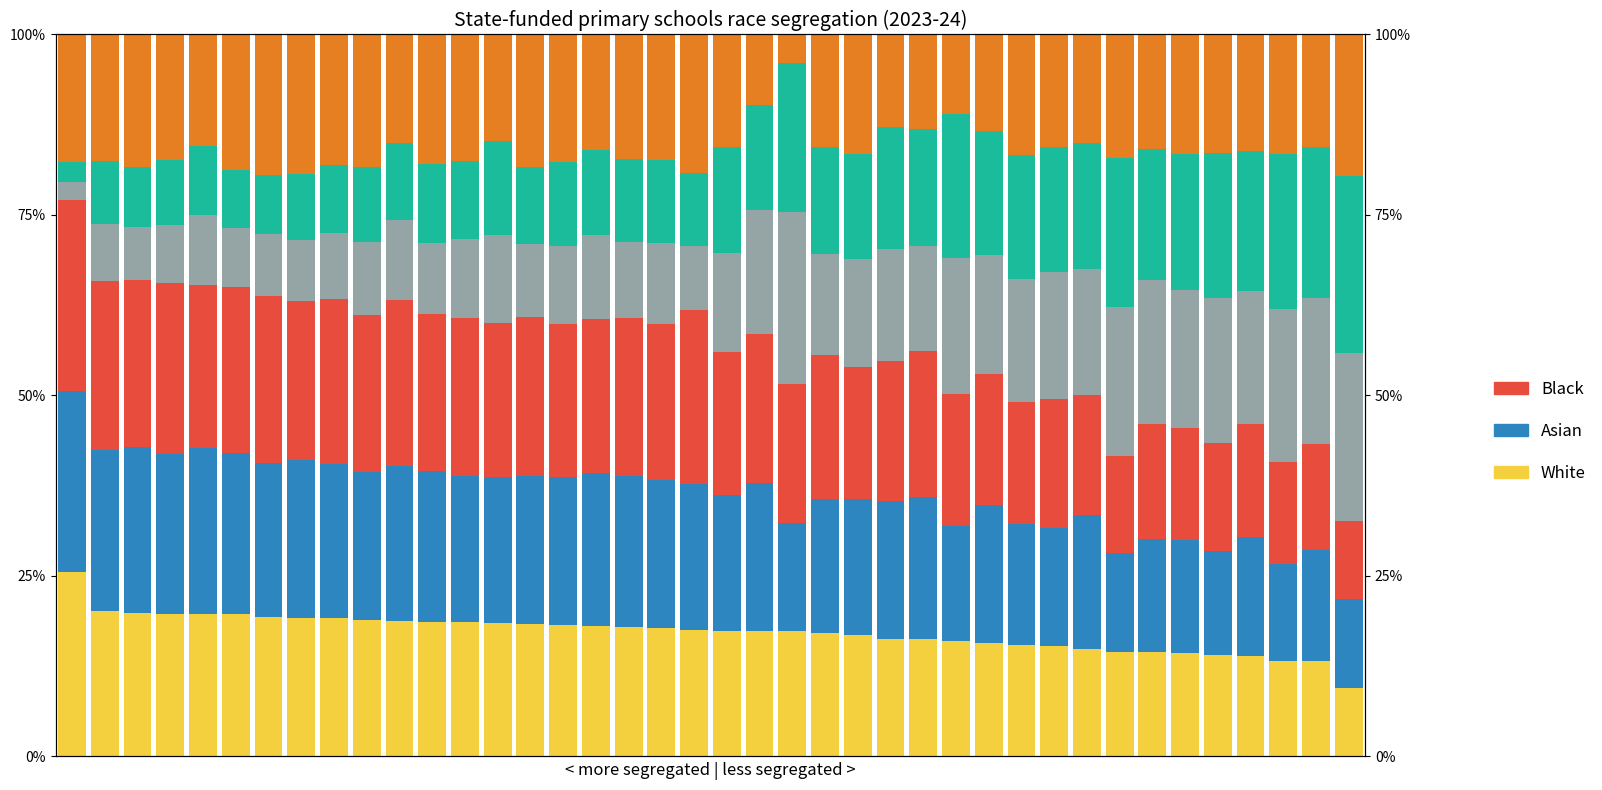

Reading right to left, list all the values displayed in this chart.

White (col_3): 39=9.5	38=13.2	37=13.3	36=14.0	35=14.0	34=14.3	33=14.5	32=14.5	31=14.9	30=15.3	29=15.5	28=15.6	27=16.0	26=16.2	25=16.3	24=16.9	23=17.1	22=17.3	21=17.4	20=17.4	19=17.6	18=17.8	17=17.9	16=18.1	15=18.2	14=18.3	13=18.4	12=18.6	11=18.6	10=18.8	9=18.8	8=19.2	7=19.2	6=19.3	5=19.7	4=19.7	3=19.7	2=19.8	1=20.1	0=25.6
Asian (col_7): 39=12.3	38=15.4	37=13.4	36=16.3	35=14.5	34=15.7	33=15.7	32=13.7	31=18.6	30=16.3	29=16.8	28=19.1	27=15.9	26=19.7	25=19.1	24=18.8	23=18.6	22=15.1	21=20.6	20=18.9	19=20.2	18=20.4	17=20.9	16=21.1	15=20.5	14=20.5	13=20.2	12=20.2	11=20.9	10=21.4	9=20.6	8=21.3	7=21.8	6=21.4	5=22.4	4=23.0	3=22.2	2=23.1	1=22.3	0=25.0
Black (col_8): 39=10.9	38=14.6	37=14.2	36=15.7	35=14.9	34=15.5	33=15.9	32=13.4	31=16.6	30=17.9	29=16.8	28=18.1	27=18.3	26=20.3	25=19.3	24=18.3	23=19.9	22=19.3	21=20.5	20=19.8	19=24.0	18=21.6	17=22.0	16=21.4	15=21.1	14=22.1	13=21.3	12=21.9	11=21.7	10=22.9	9=21.8	8=22.9	7=22.1	6=23.0	5=23.1	4=22.6	3=23.7	2=23.2	1=23.4	0=26.5
col_11: 39=23.3	38=20.2	37=21.1	36=18.5	35=20.0	34=19.1	33=20.0	32=20.7	31=17.5	30=17.6	29=17.1	28=16.5	27=18.9	26=14.5	25=15.5	24=15.0	23=13.9	22=23.8	21=17.3	20=13.7	19=8.9	18=11.3	17=10.5	16=11.7	15=10.8	14=10.1	13=12.3	12=10.9	11=9.9	10=11.1	9=10.1	8=9.1	7=8.4	6=8.7	5=8.0	4=9.7	3=8.0	2=7.3	1=7.9	0=2.4
col_13: 39=24.5	38=21.0	37=21.5	36=19.3	35=20.2	34=18.9	33=18.1	32=20.6	31=17.4	30=17.3	29=17.1	28=17.2	27=19.9	26=16.2	25=17.0	24=14.6	23=14.9	22=20.6	21=14.4	20=14.7	19=10.2	18=11.4	17=11.5	16=11.8	15=11.7	14=10.7	13=13.0	12=10.8	11=11.0	10=10.7	9=10.3	8=9.4	7=9.1	6=8.1	5=8.1	4=9.5	3=9.0	2=8.3	1=8.6	0=2.7
col_15: 39=19.6	38=15.6	37=16.6	36=16.2	35=16.4	34=16.5	33=15.8	32=17.1	31=15.0	30=15.6	29=16.7	28=13.3	27=11.0	26=13.1	25=12.8	24=16.5	23=15.5	22=4.0	21=9.8	20=15.5	19=19.2	18=17.4	17=17.3	16=16.0	15=17.7	14=18.3	13=14.7	12=17.5	11=17.9	10=15.0	9=18.4	8=18.1	7=19.3	6=19.5	5=18.8	4=15.5	3=17.3	2=18.3	1=17.6	0=17.7